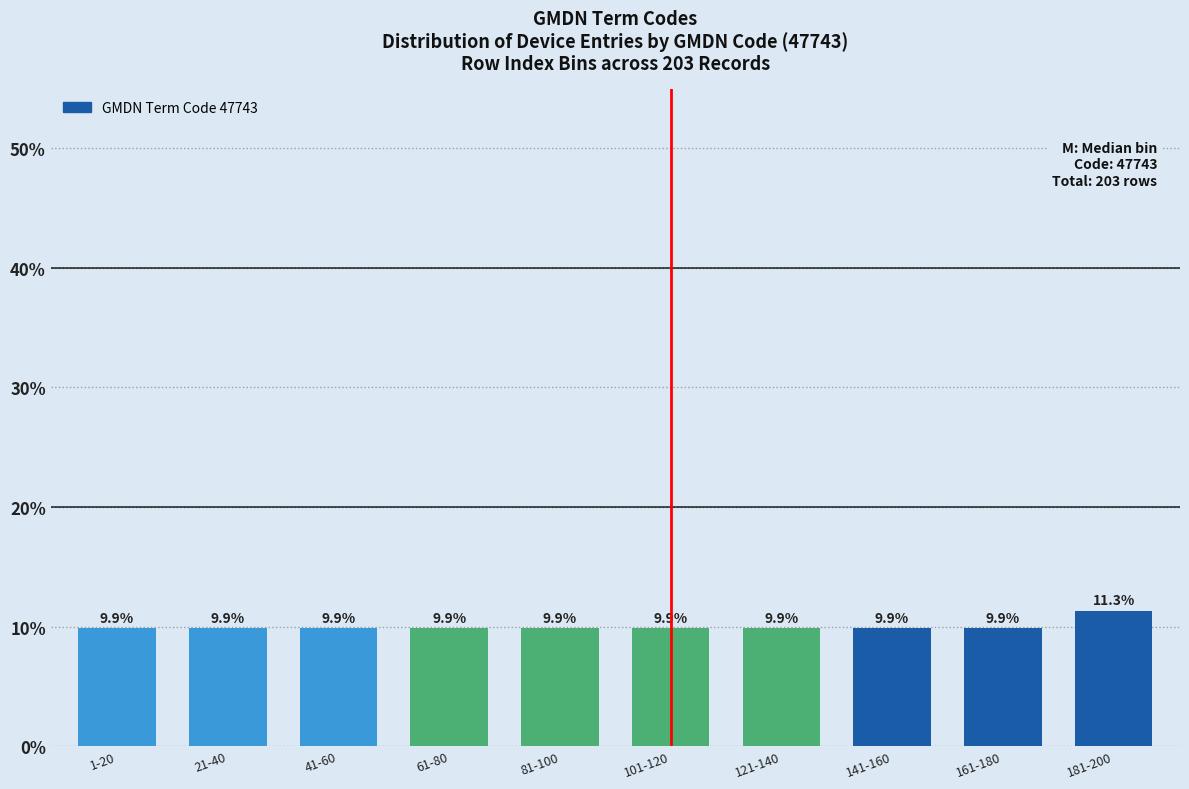

Reading left to right, list all the values displayed in this chart.

9.9	9.9	9.9	9.9	9.9	9.9	9.9	9.9	9.9	11.3